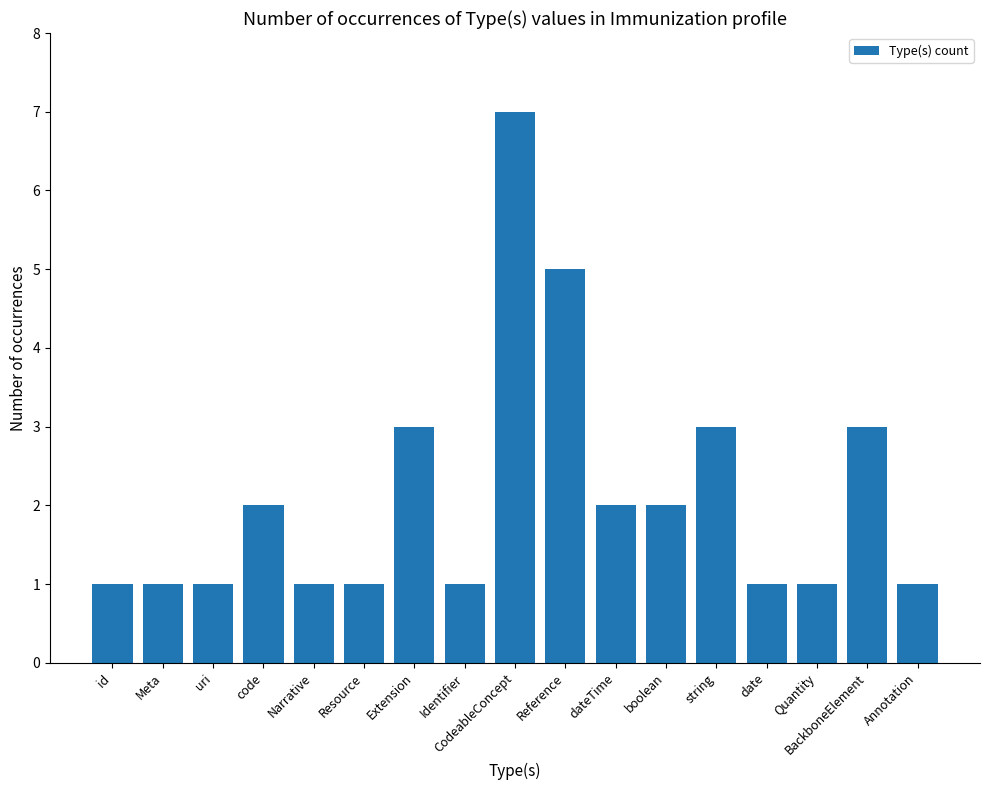

What is the greatest value displayed?

7